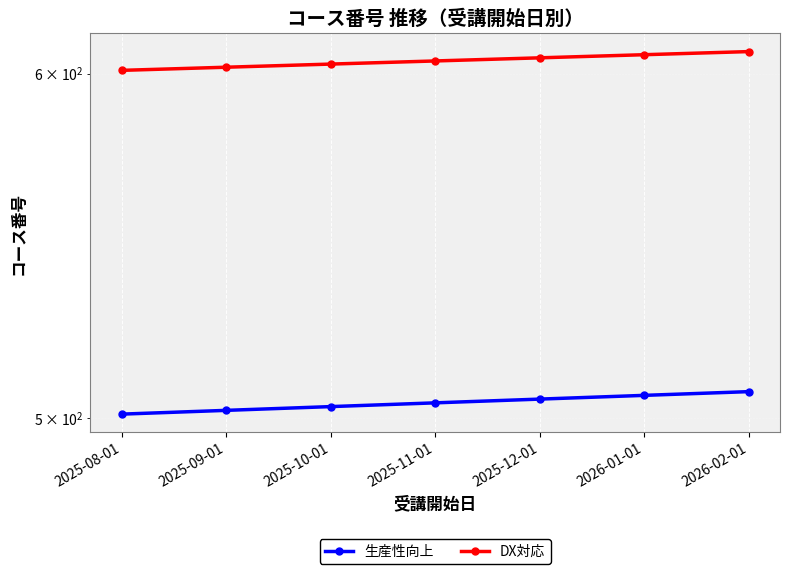

How many data points in DX対応 are less than 604?

3